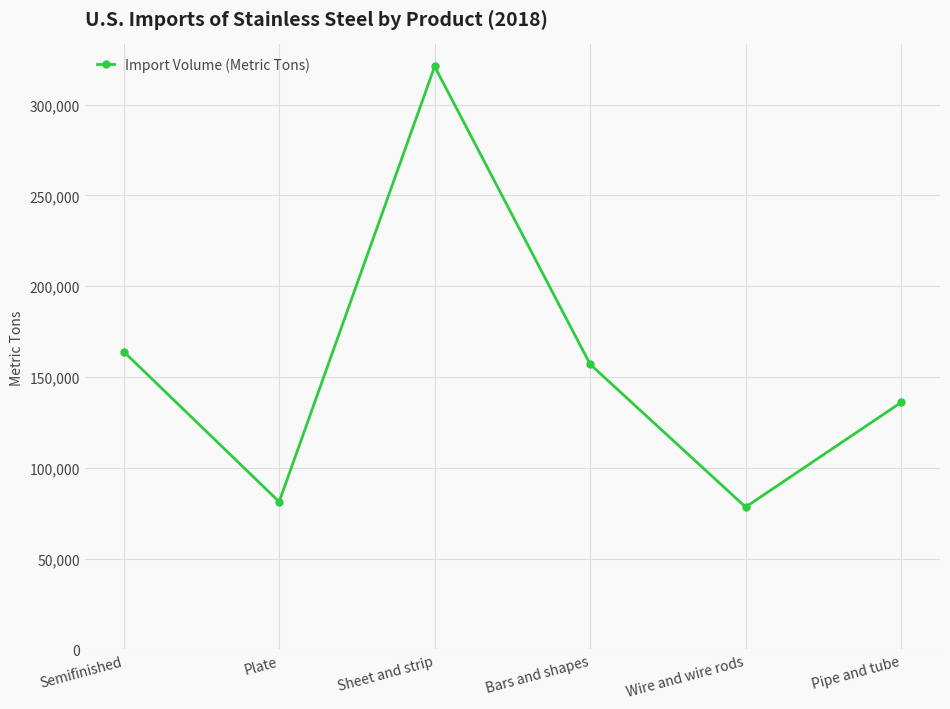

At which category does the chart reach its minimum across all series?

Wire and wire rods